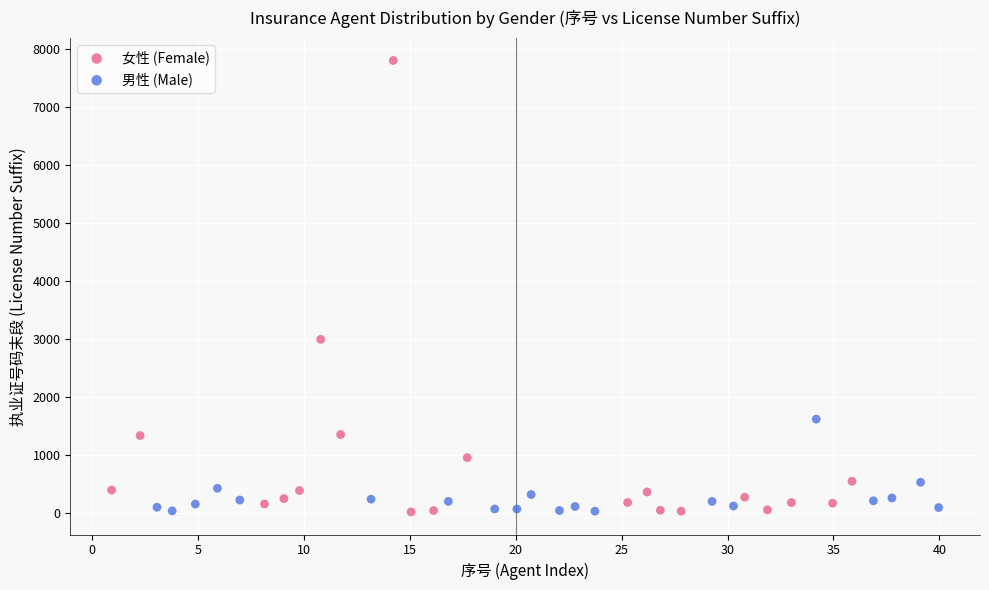

Which series contains the highest Y value?

女性 (Female)